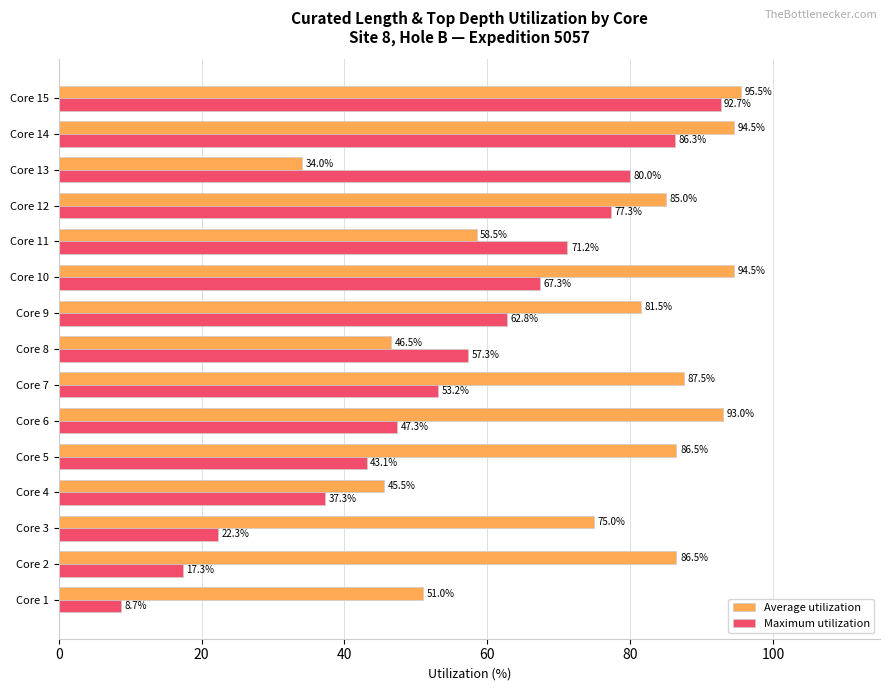

At which category is the sum across all series the highest?

Core 15